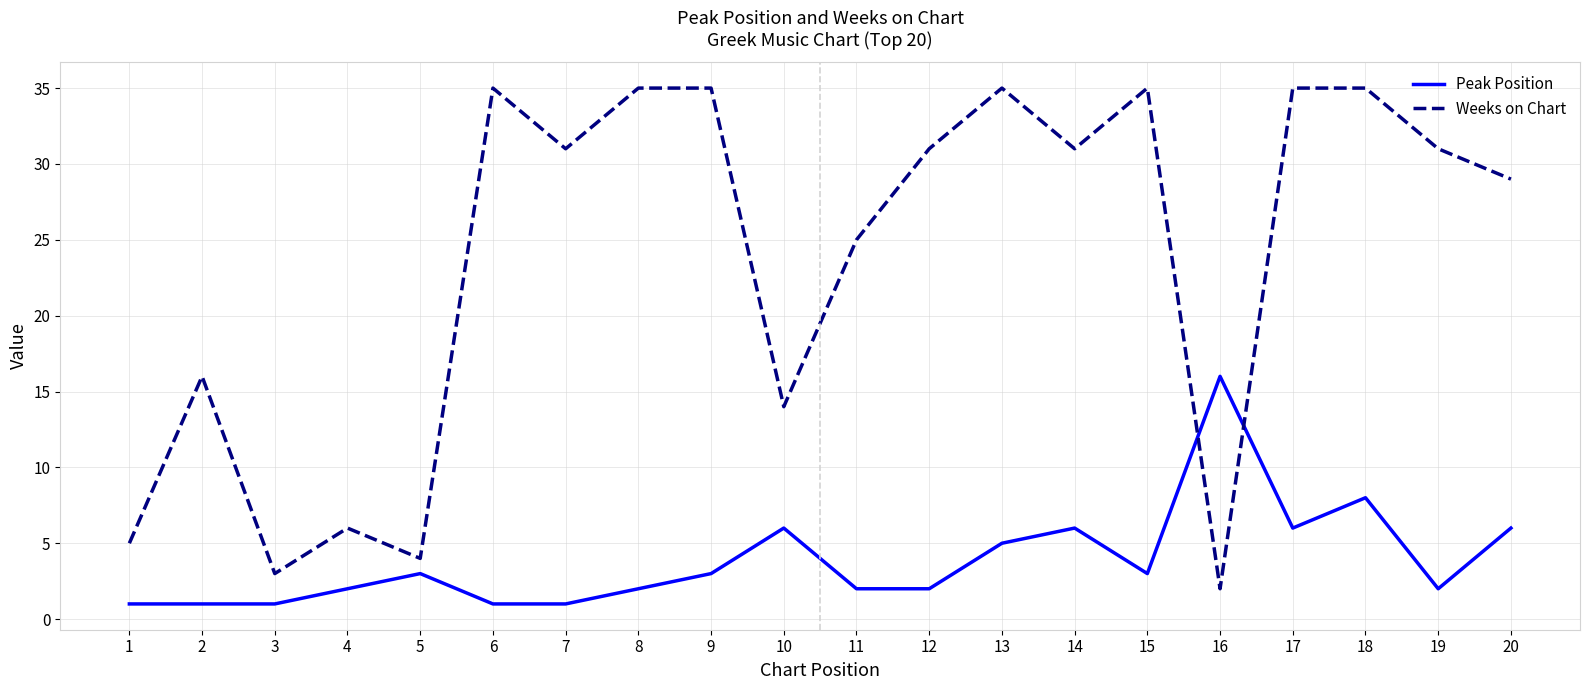

Reading left to right, extract all data points from this chart.

Peak Position: 1	1	1	2	3	1	1	2	3	6	2	2	5	6	3	16	6	8	2	6
Weeks on Chart: 5	16	3	6	4	35	31	35	35	14	25	31	35	31	35	2	35	35	31	29